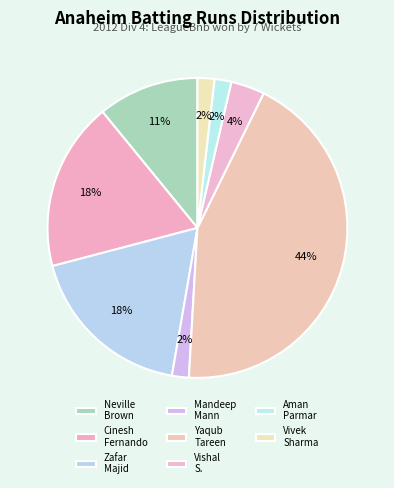

Which category has the biggest portion of the pie?

Yaqub Tareen